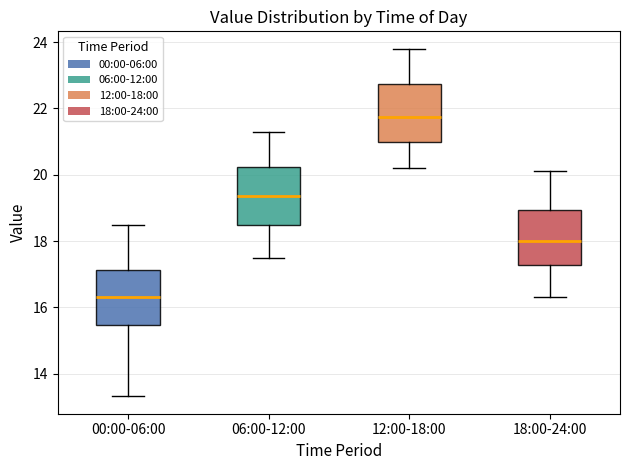

Reading left to right, read every box against the y-axis: the position of its median line, the range the box covers, and the ends of its whiskers. The values are not printed on the chart, so give them approximately, as read against the axis.

00:00-06:00: median 16.4, box 15.4 to 17.2, whiskers 13.4 to 18.4
06:00-12:00: median 19.4, box 18.6 to 20.2, whiskers 17.6 to 21.4
12:00-18:00: median 21.8, box 21.0 to 22.8, whiskers 20.2 to 23.8
18:00-24:00: median 18.0, box 17.2 to 19.0, whiskers 16.4 to 20.2